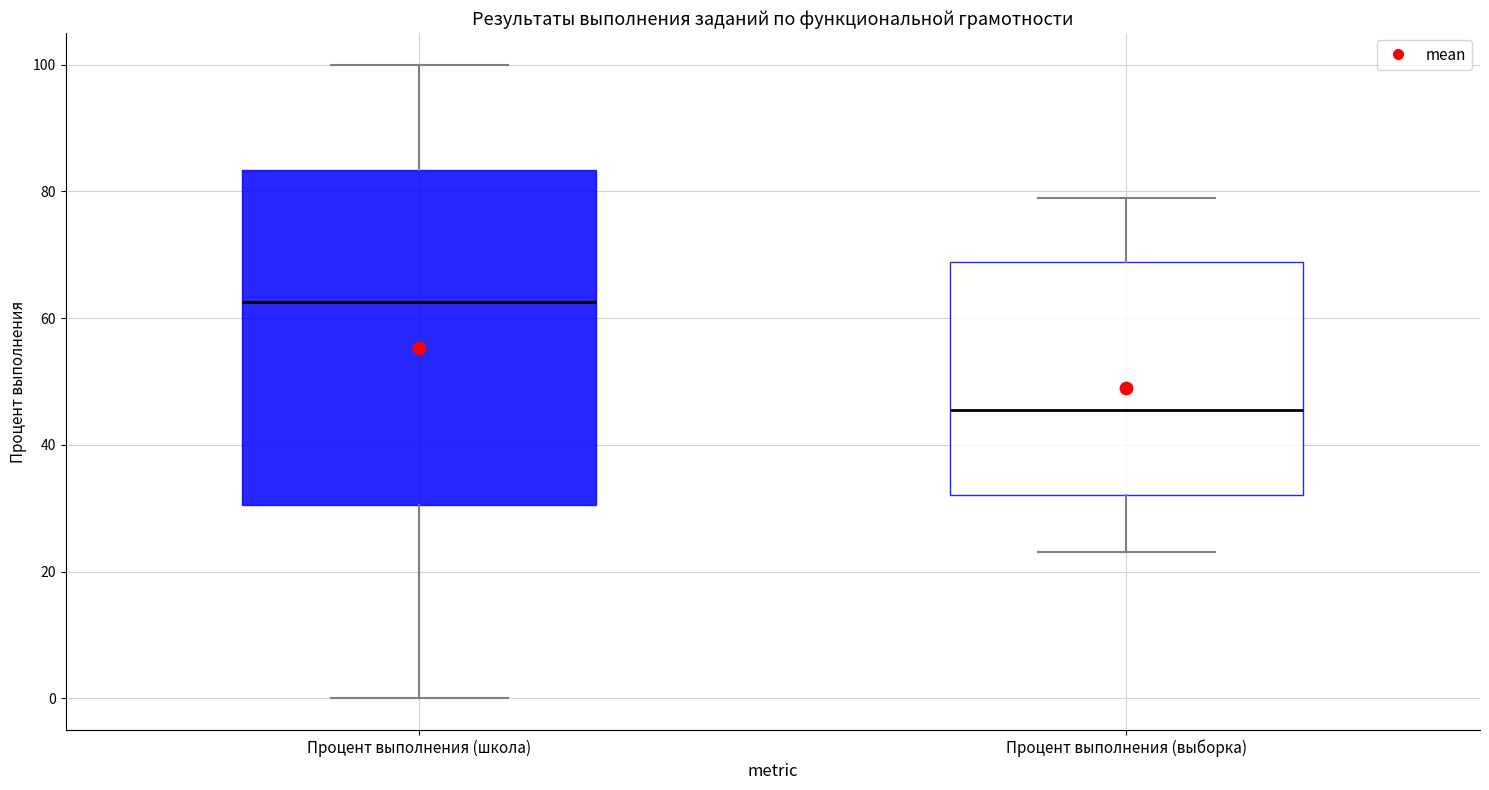

Where is the upper edge of the box for Процент выполнения (выборка) on the y-axis? The values are not printed on the chart, so give them approximately, as read against the axis.

68